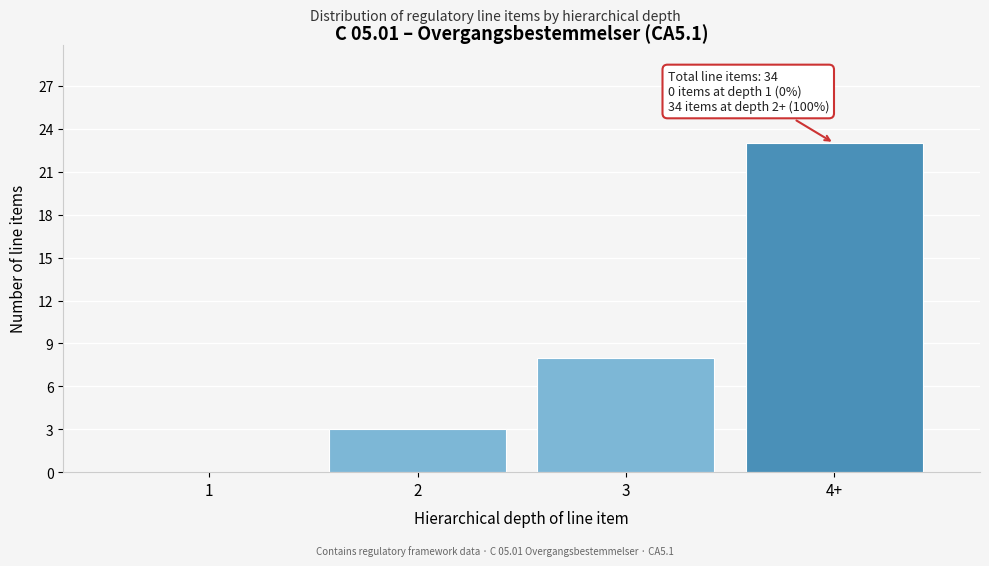

Reading right to left, what are all the values shown in this chart?

4+=23	3=8	2=3	1=0